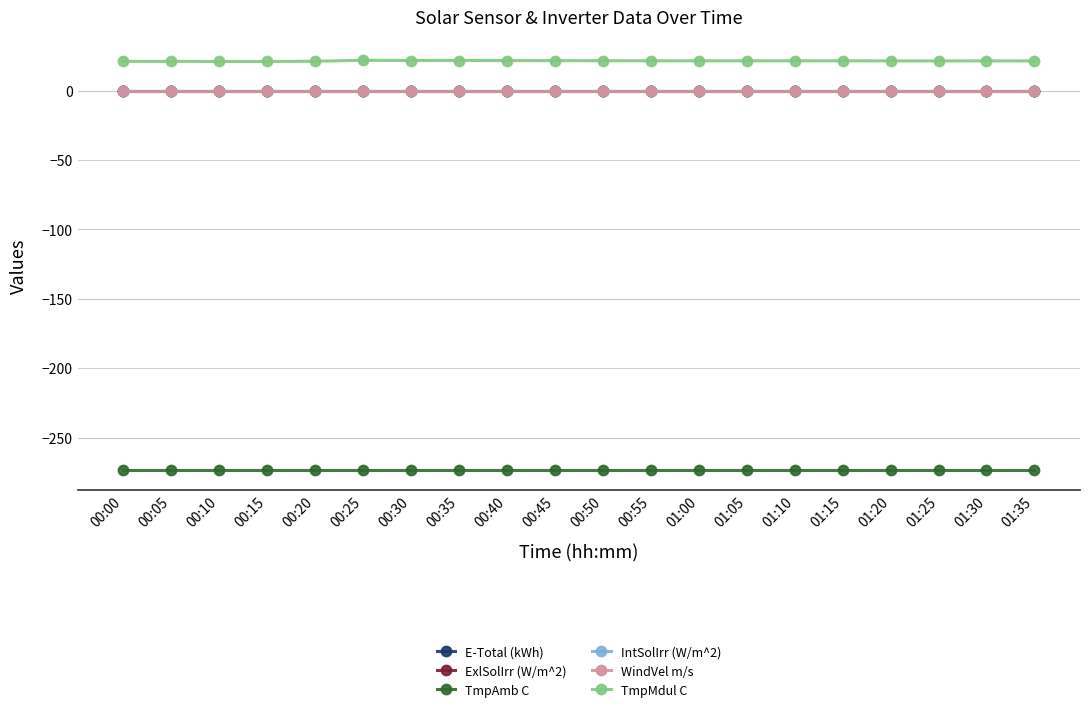

Is this an area chart (filled region under the line)?

No